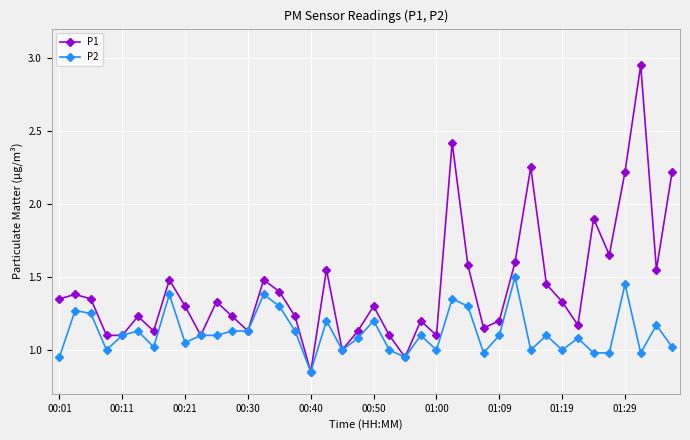

List the series in order of their overall mean, highest first.

P1, P2